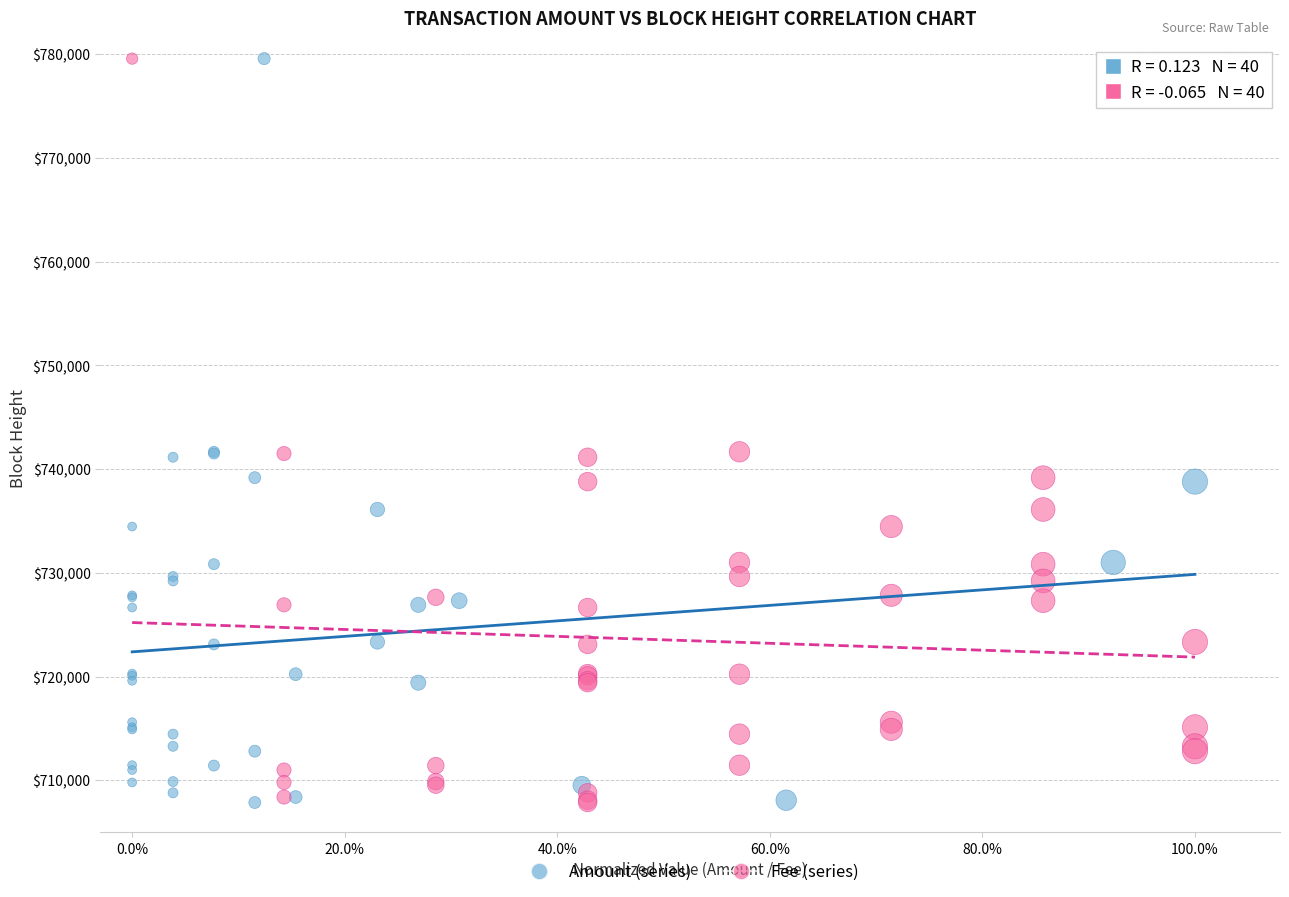

What are all the series names shown in the legend?

Amount (series), Fee (series)